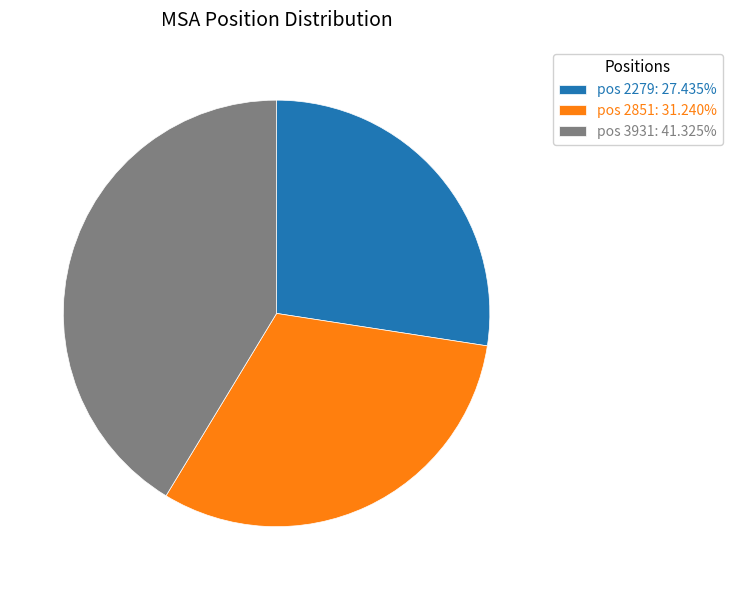

Approximately how many times larger is the value at pos 2851: 31.240% compared to pos 2279: 27.435%?

1.1